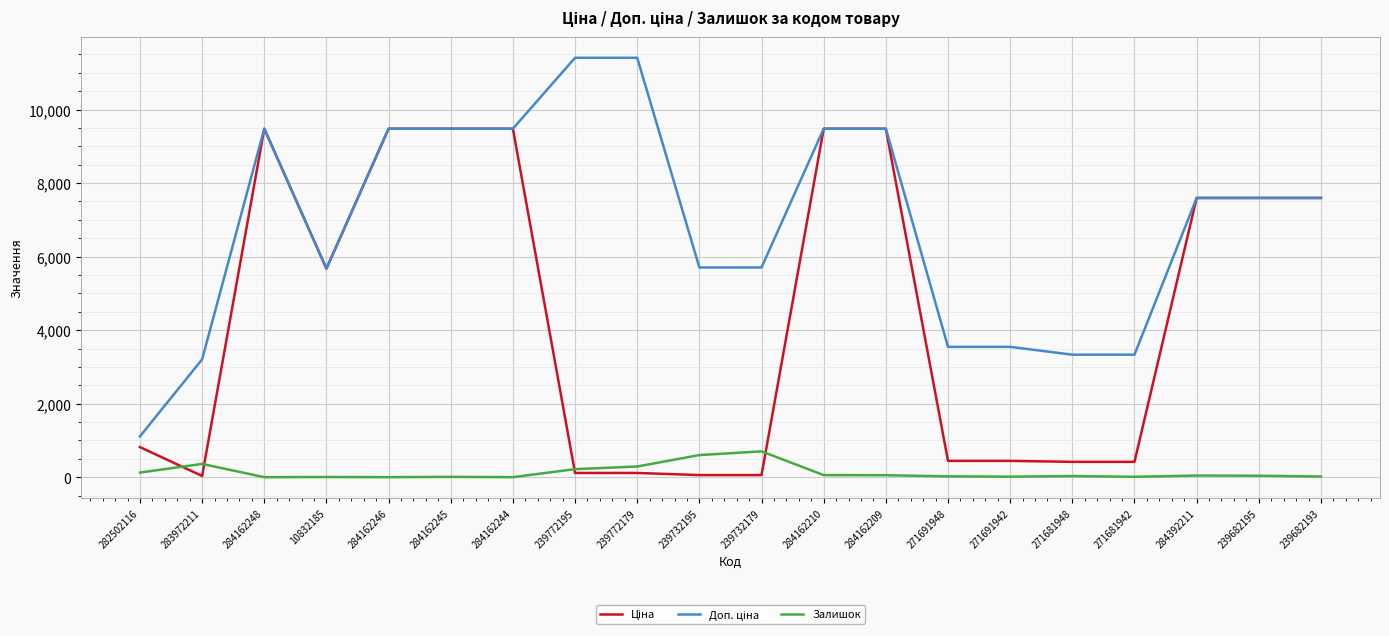

Is it true that Залишок equals 290.0 at 239772179?

True